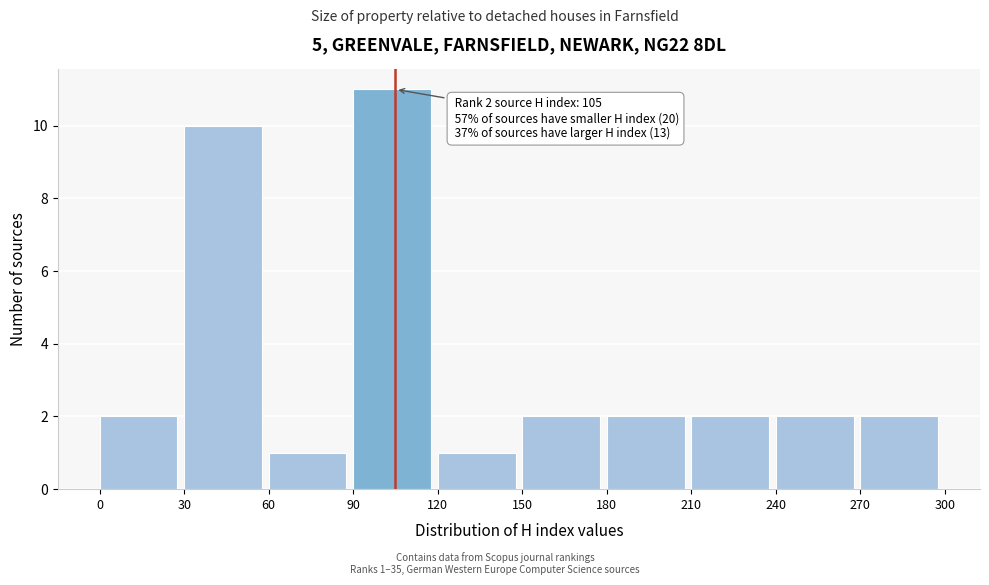

Over which range of the x-axis is the bar tallest?

90 to 120